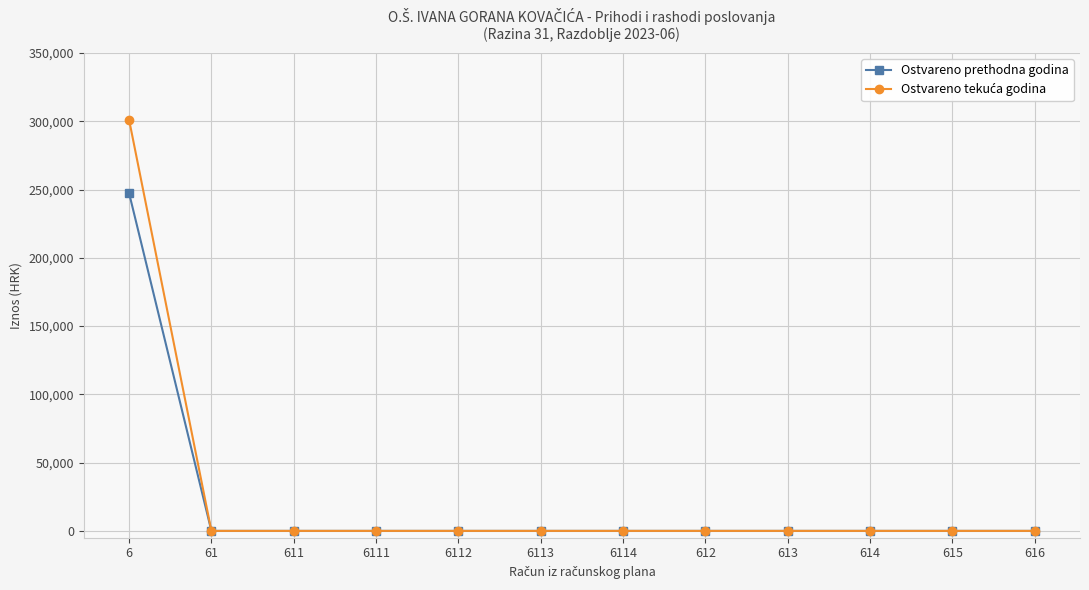

What is the average value of the Ostvareno prethodna godina series?

20620.1